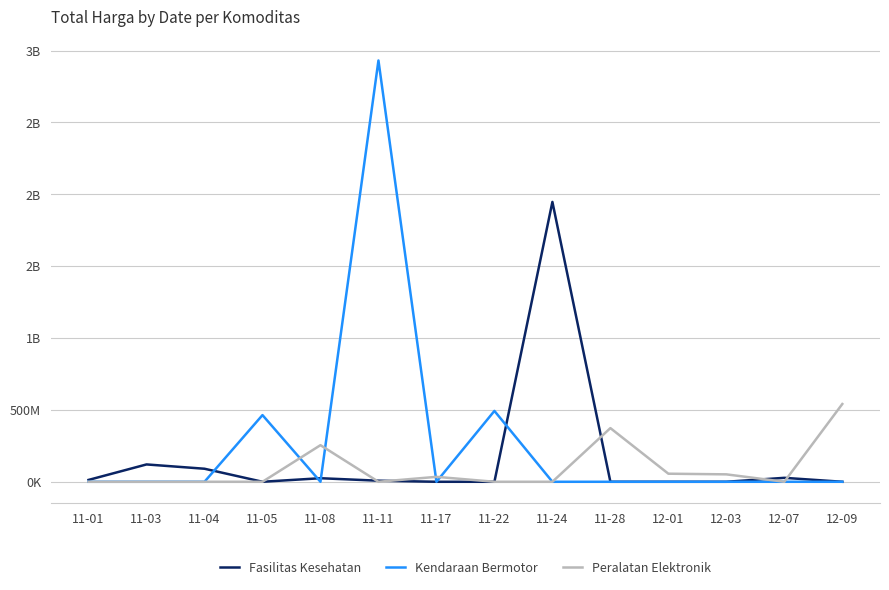

Rank the categories by Kendaraan Bermotor value from highest to lowest.

11-11, 11-22, 11-05, 11-01, 11-03, 11-04, 11-08, 11-17, 11-24, 11-28, 12-01, 12-03, 12-07, 12-09